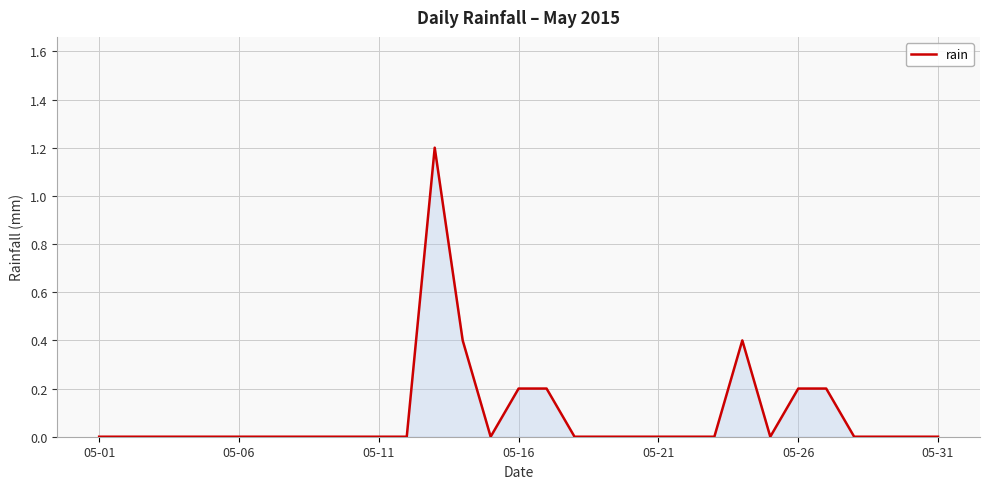

What is the maximum value shown in the chart?

1.2